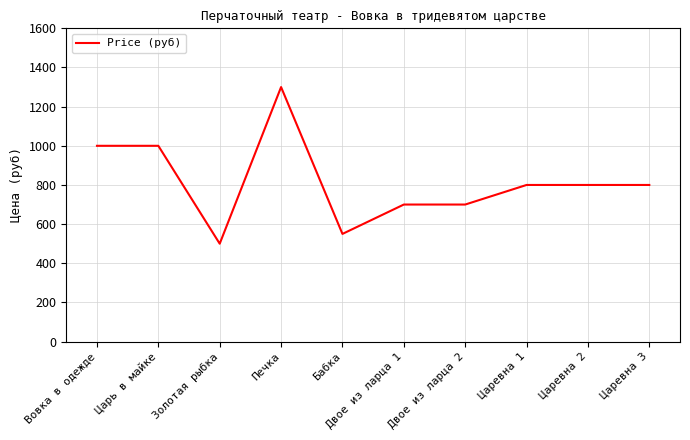

Approximately how many times larger is the value at Бабка compared to Царевна 2?

0.7